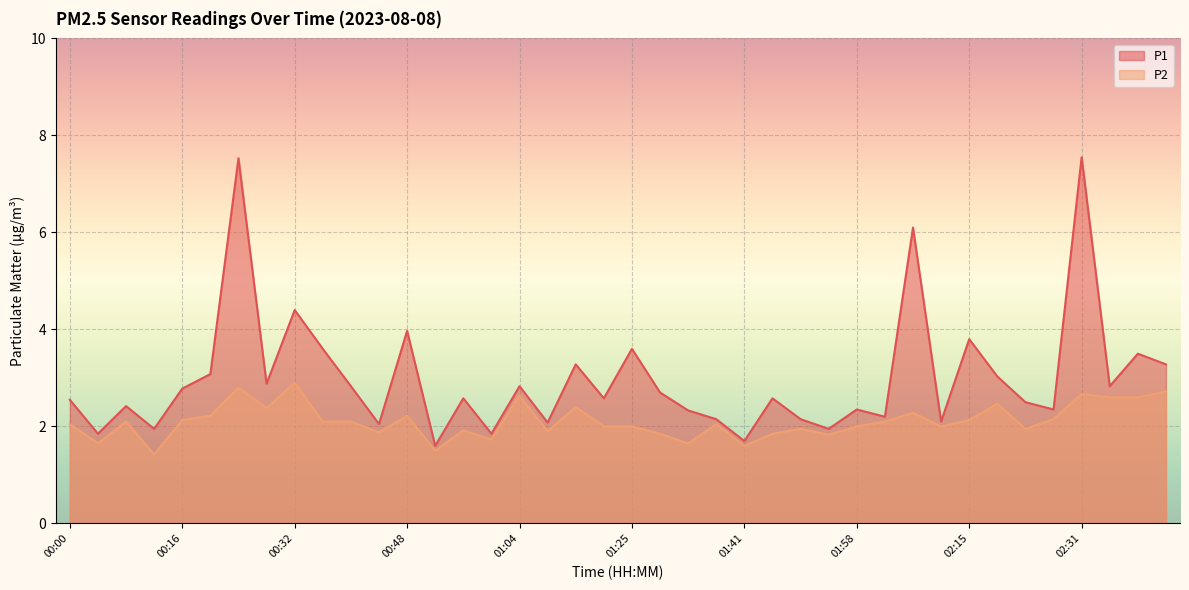

What is the lowest value of the P2 series?

1.4